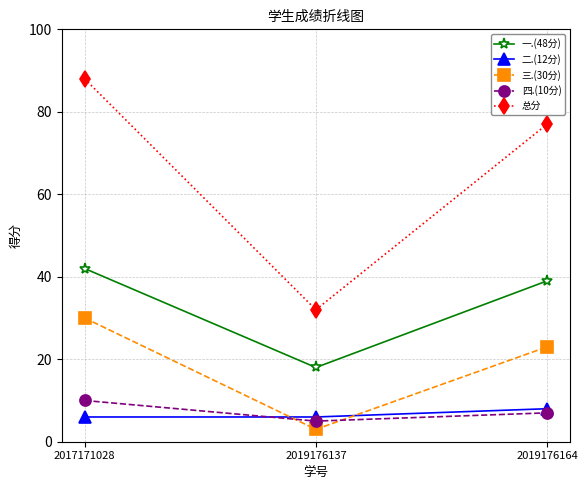

What is the sum of all 四.(10分) values?

22